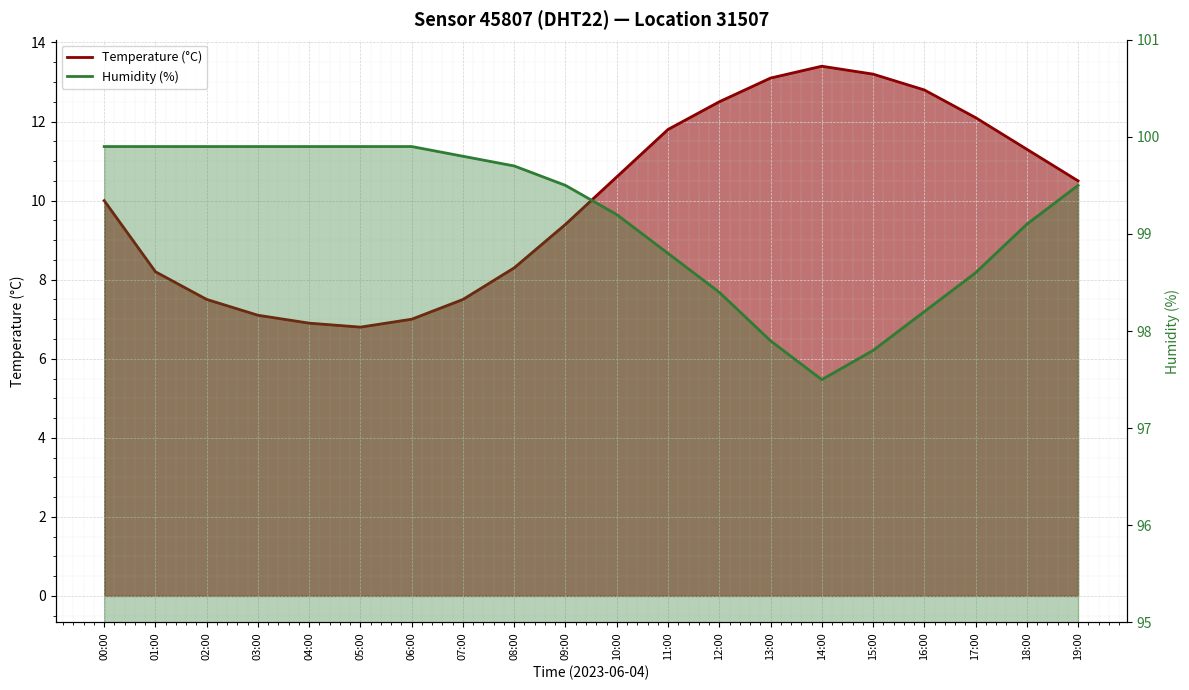

The value of temperature line at 10:00 is 10.6. True or false?

True